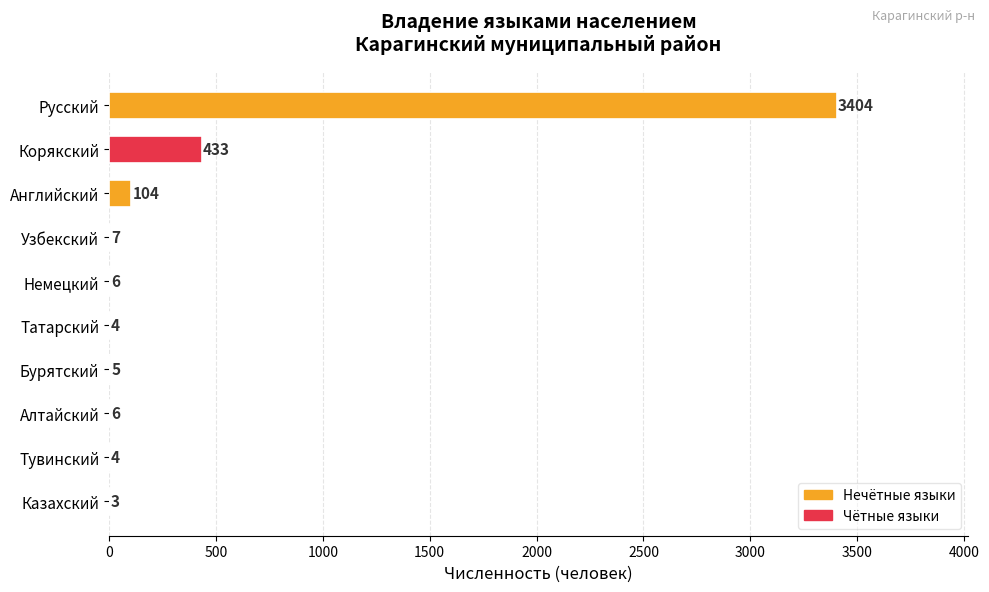

True or false: the data shows 104 at Английский.

True